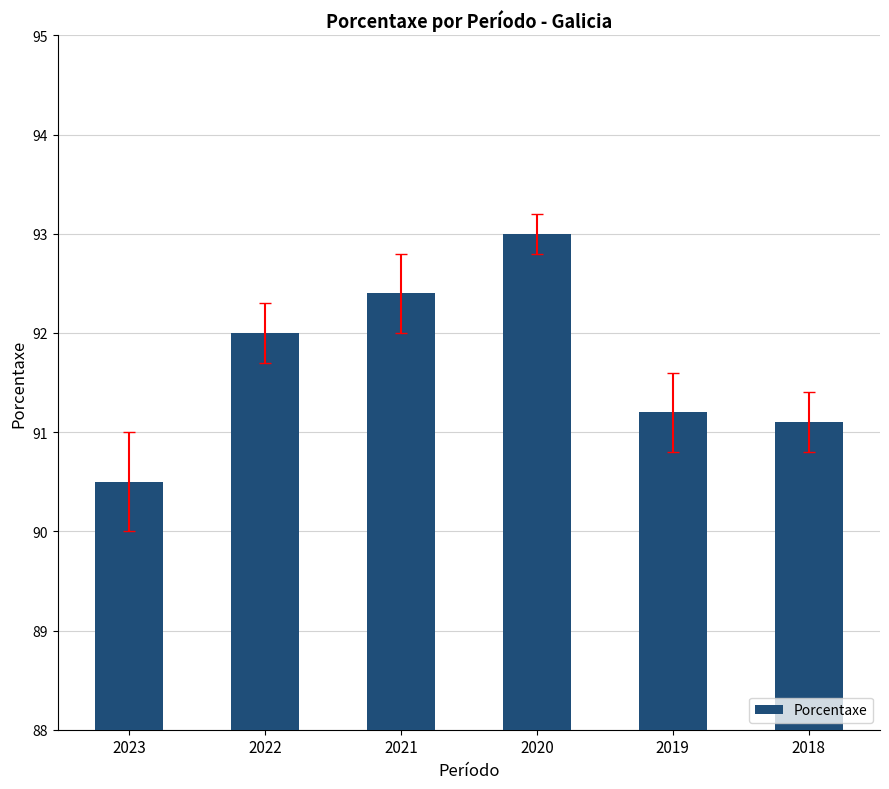

Between 2021 and 2023, which is larger?

2021